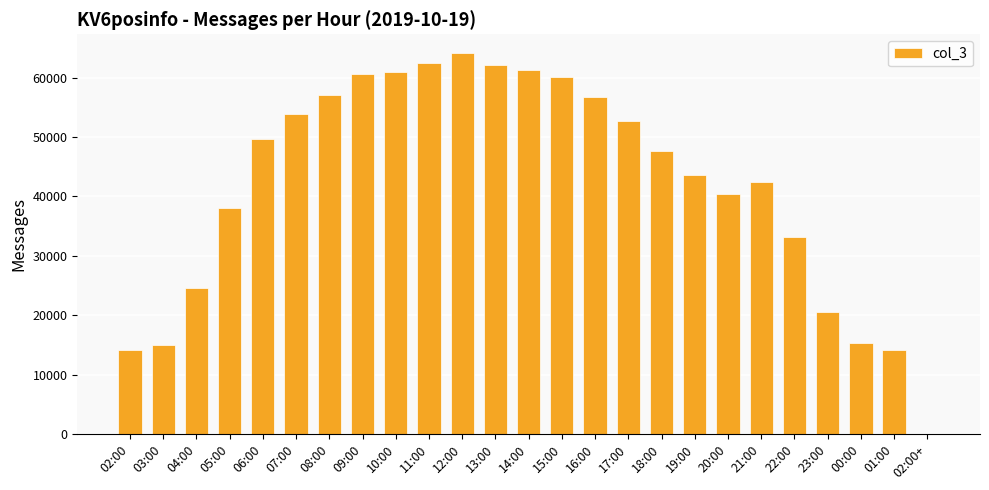

Are the bars grouped side by side (vs. stacked)?

No